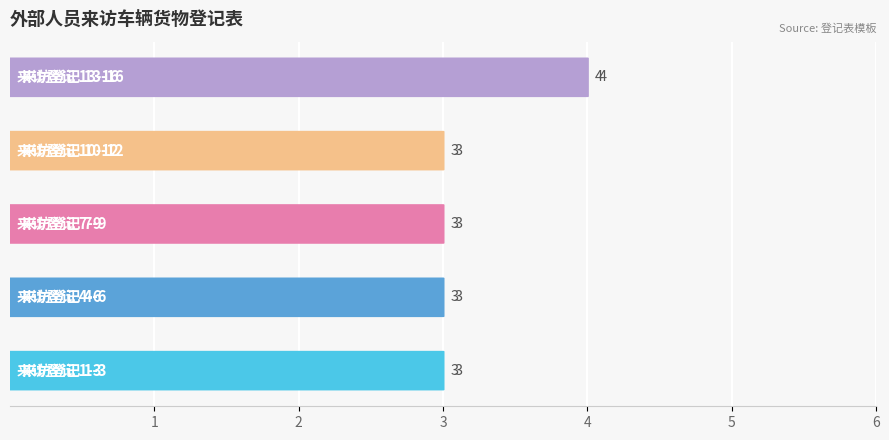

True or false: the data shows 3 at 1.

True